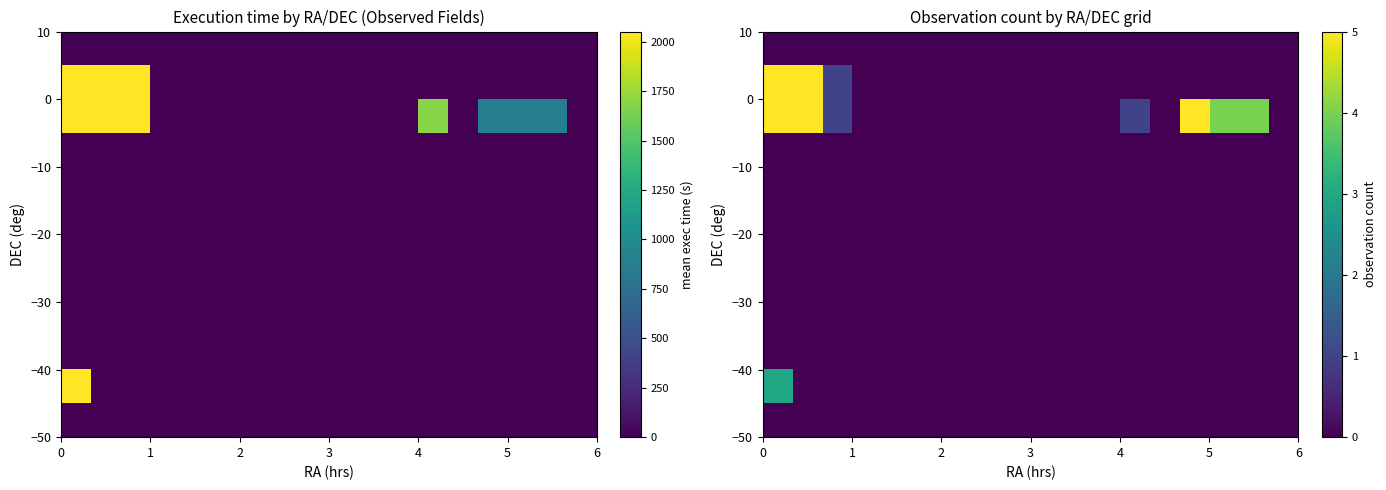

Count the number of categories in the chart.

18